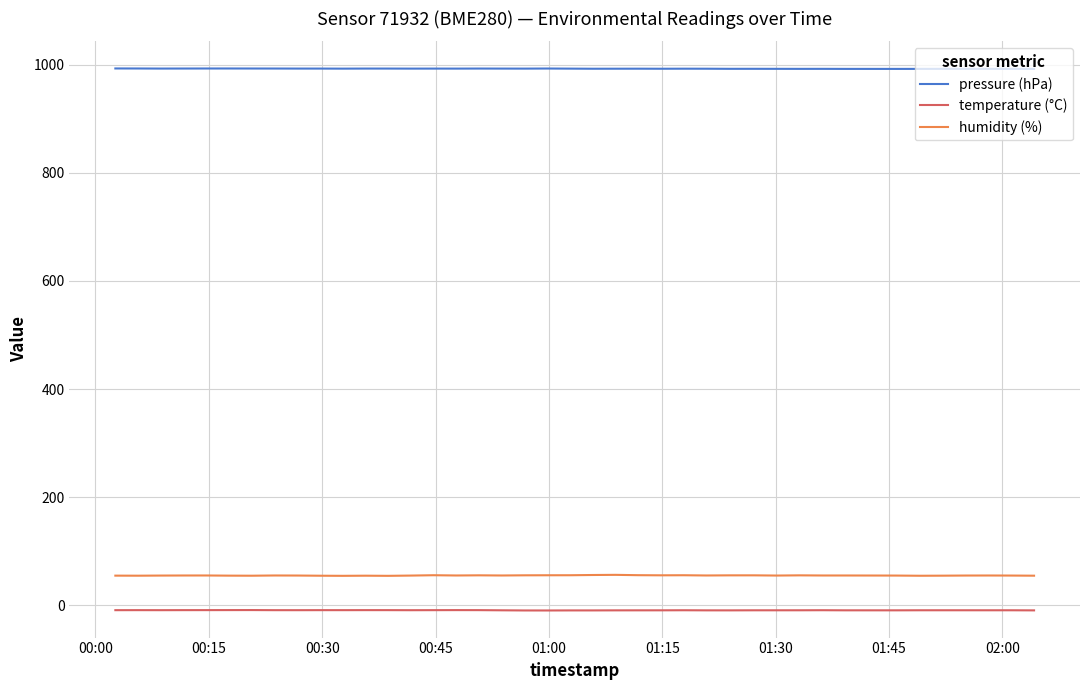

Count the number of data series in this chart.

3